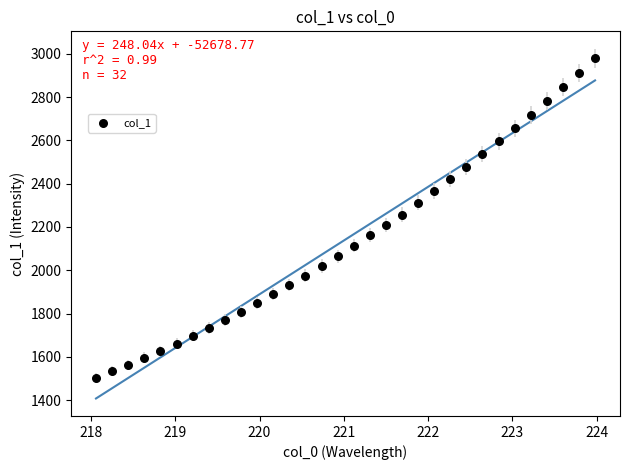

What is the range of X values (max minus min)?

5.9